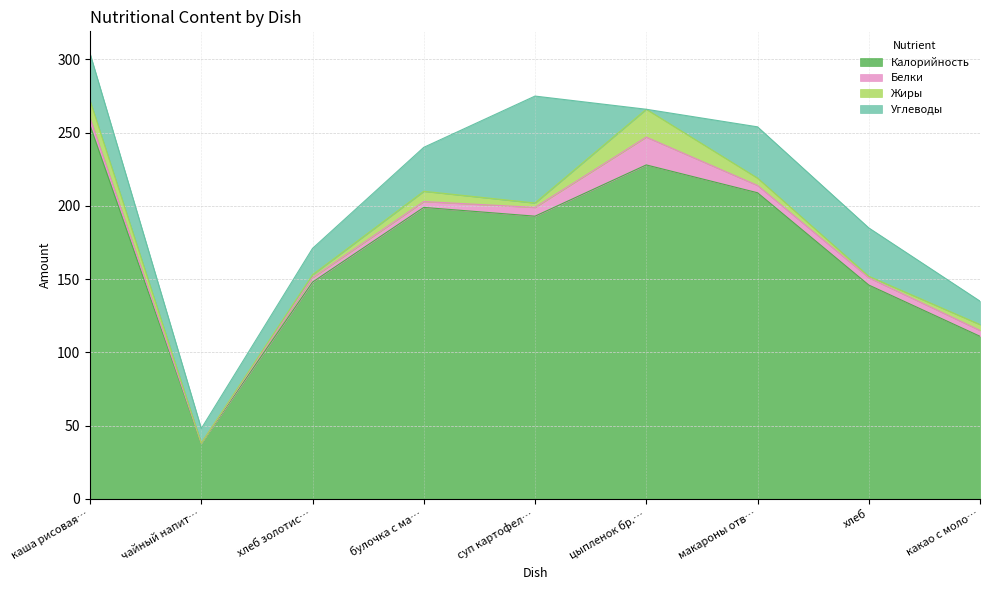

At which category is the sum across all series the highest?

каша рисовая…